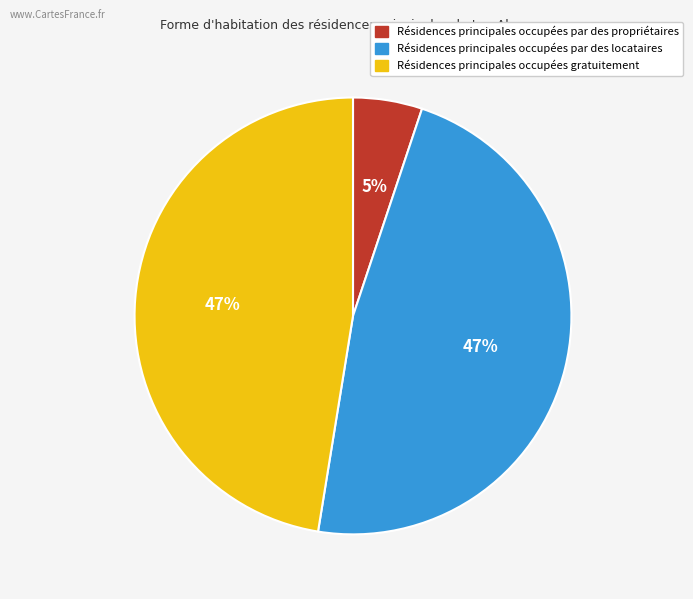

To the nearest percent, what portion does Résidences principales occupées gratuitement represent?

47%